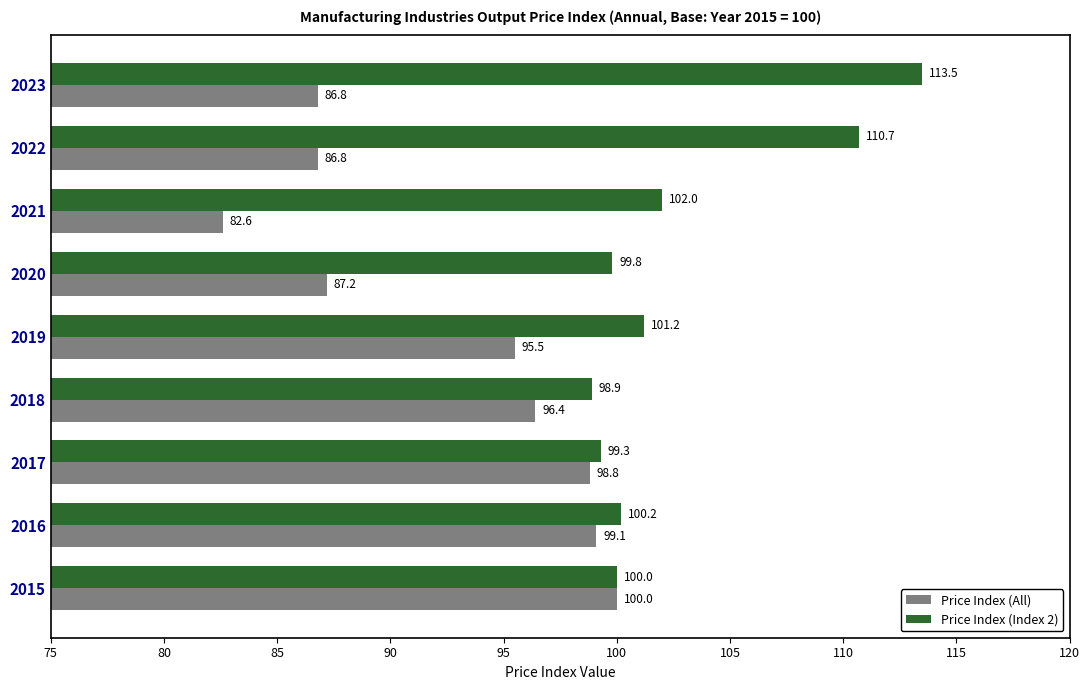

Is it true that Price Index (Index 2) equals 149.4 at 2020?

False